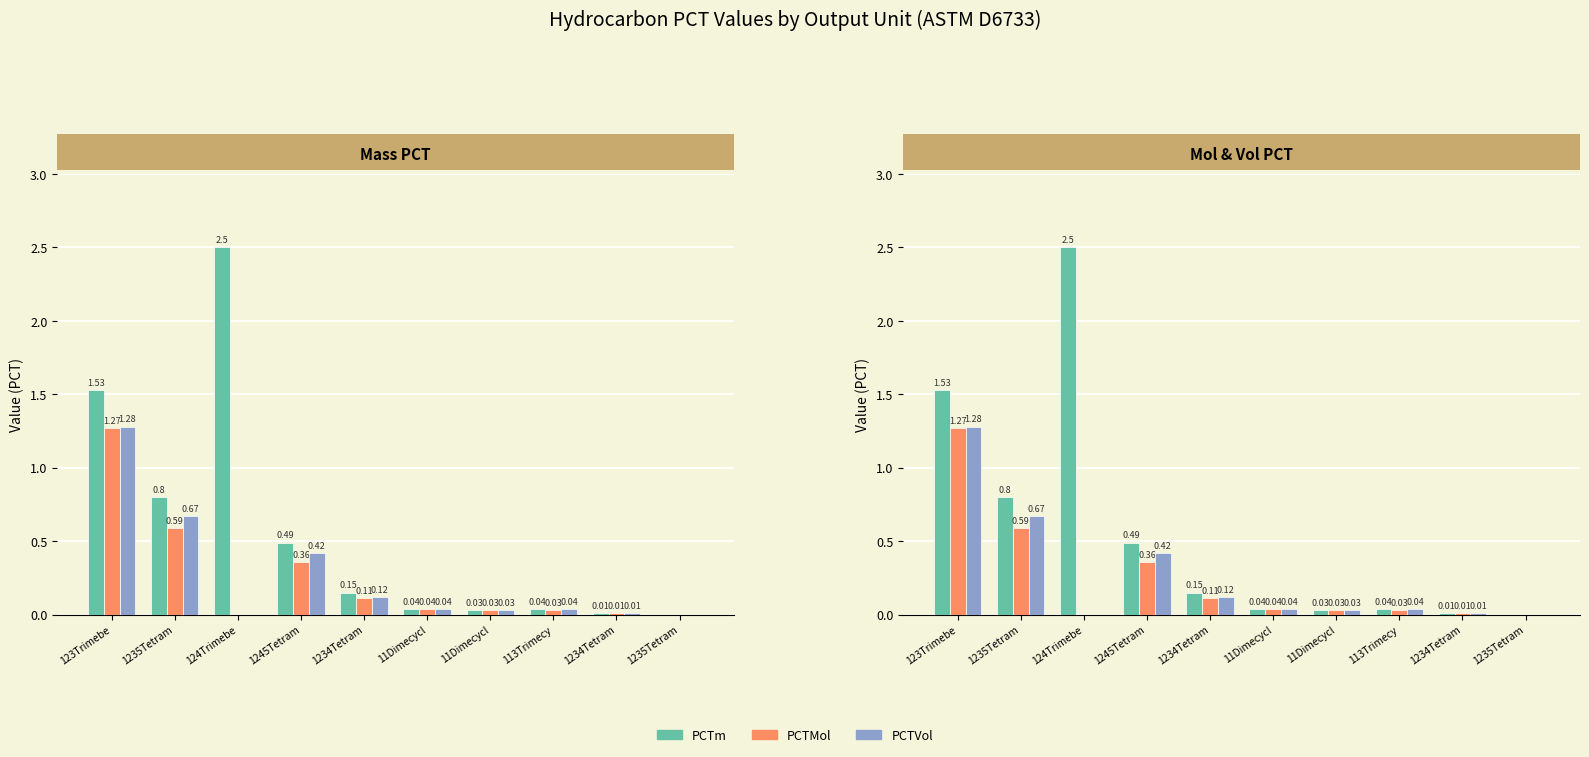

What is the sum of all PCTVol values?

2.6